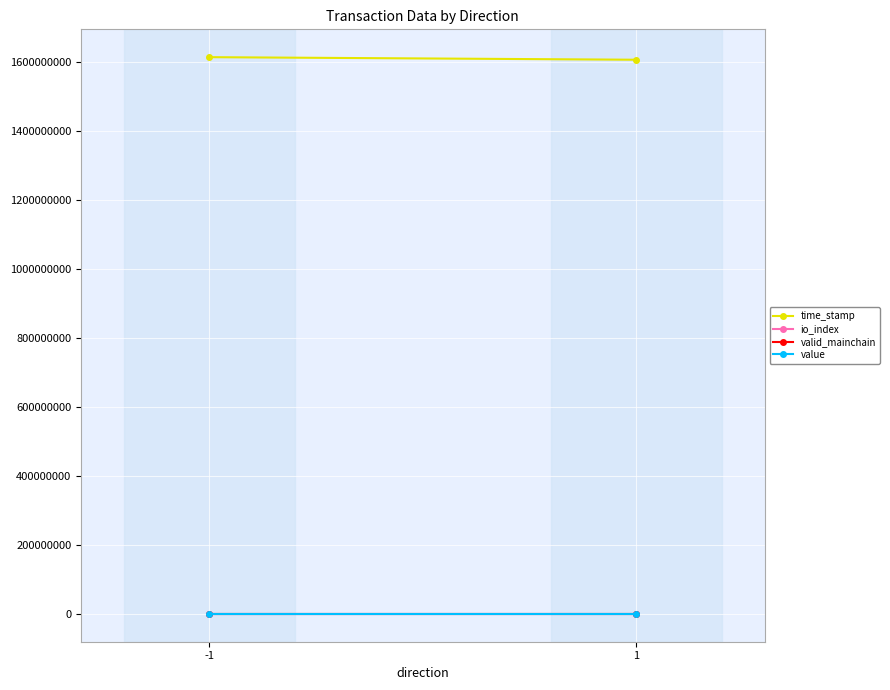

How many lines are shown in the chart?

4